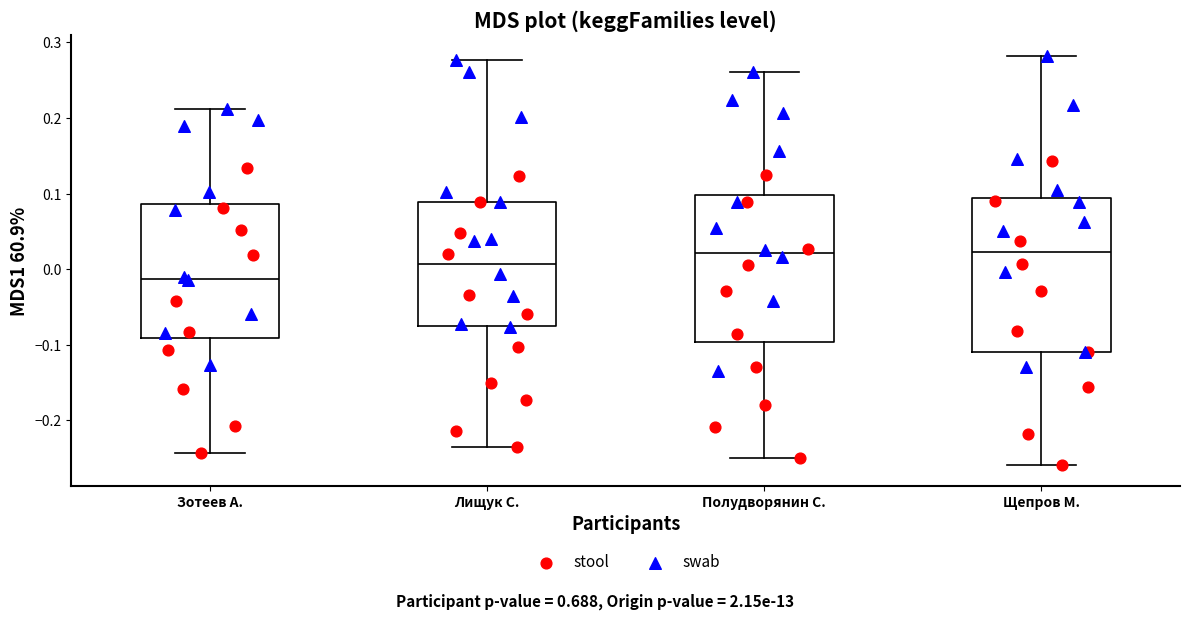

Reading left to right, read every box against the y-axis: the position of its median line, the range the box covers, and the ends of its whiskers. The values are not printed on the chart, so give them approximately, as read against the axis.

Зотеев А.: median -0.01, box -0.09 to 0.09, whiskers -0.24 to 0.21
Лищук С.: median 0.01, box -0.08 to 0.09, whiskers -0.24 to 0.28
Полудворянин С.: median 0.02, box -0.10 to 0.10, whiskers -0.25 to 0.26
Щепров М.: median 0.02, box -0.11 to 0.09, whiskers -0.26 to 0.28